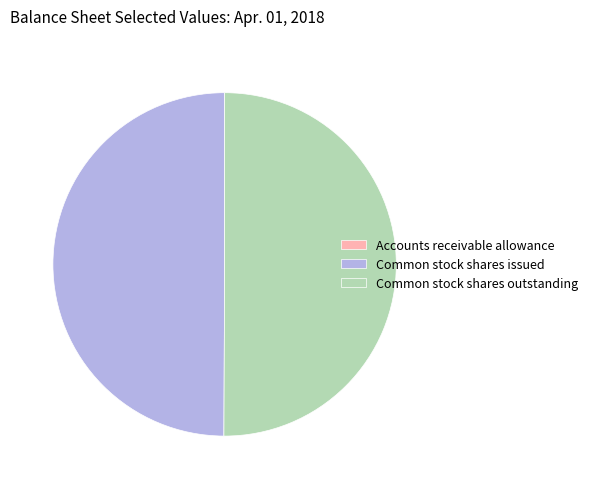

Is the sum of Common stock shares issued and Common stock shares outstanding greater than half?

Yes